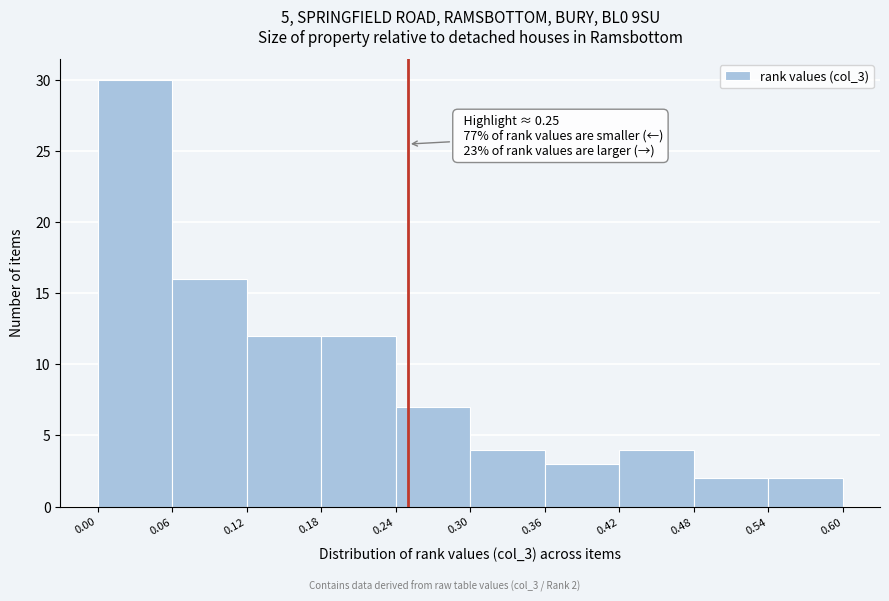

Which range on the x-axis has the tallest bar?

0.00 to 0.06